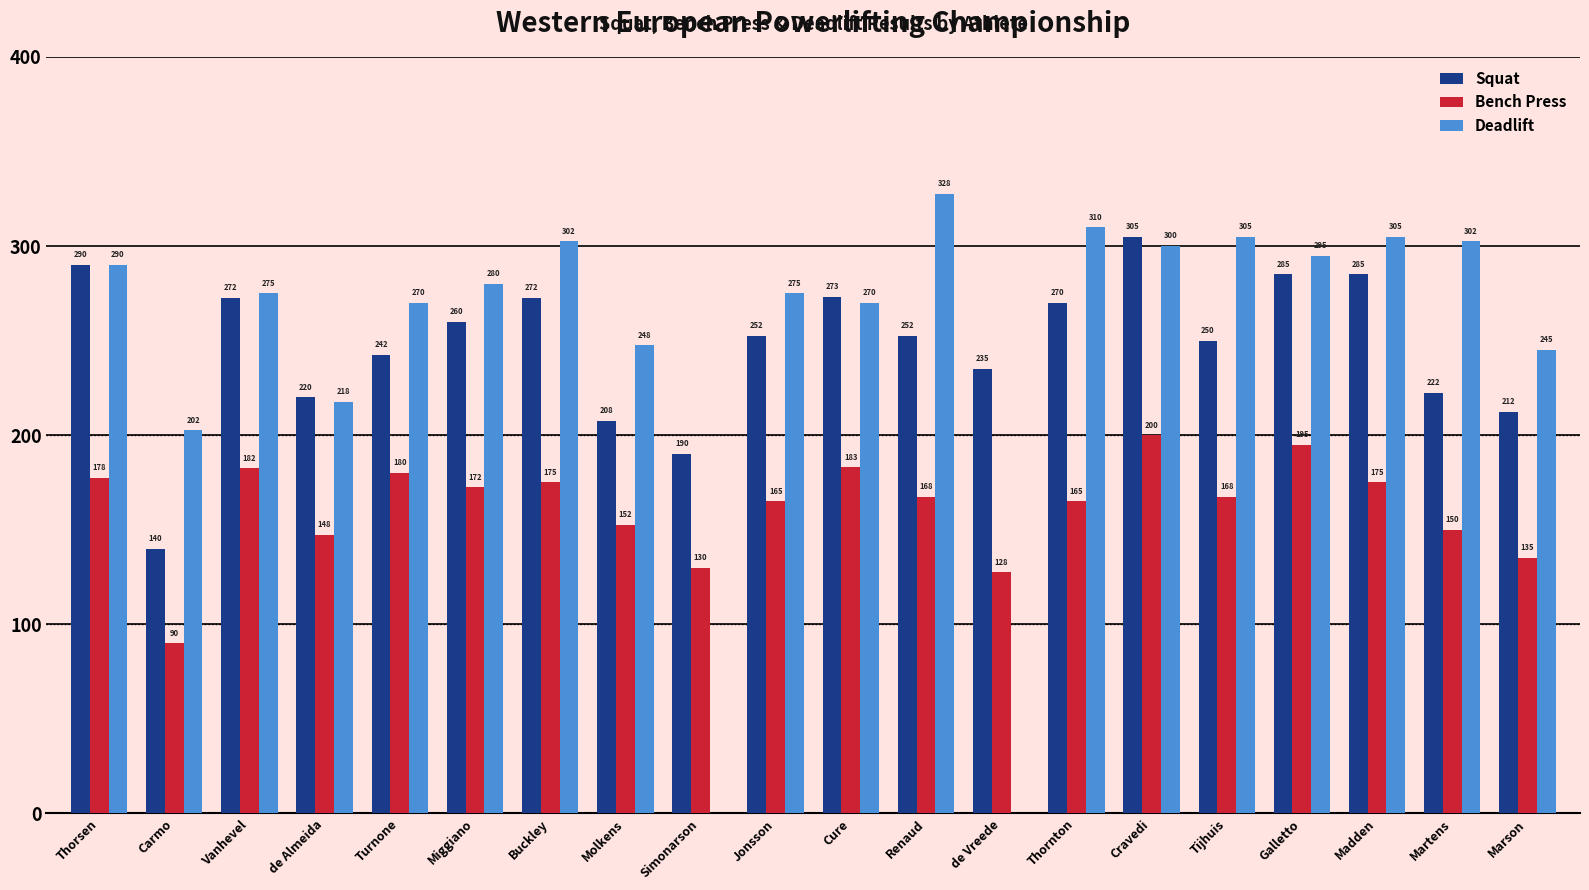

Between Carmo and Marson, which series saw the biggest shift?

Squat